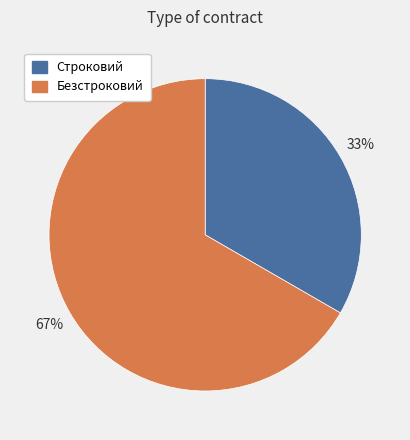

What is the smallest slice in the pie chart?

Строковий